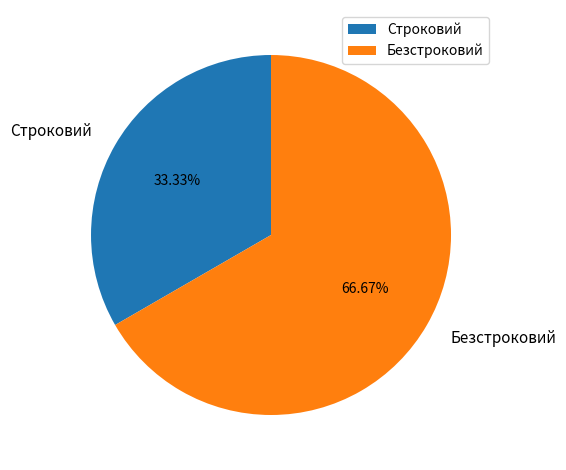

To the nearest percent, what is the difference between the largest and smallest slice percentages?

33%